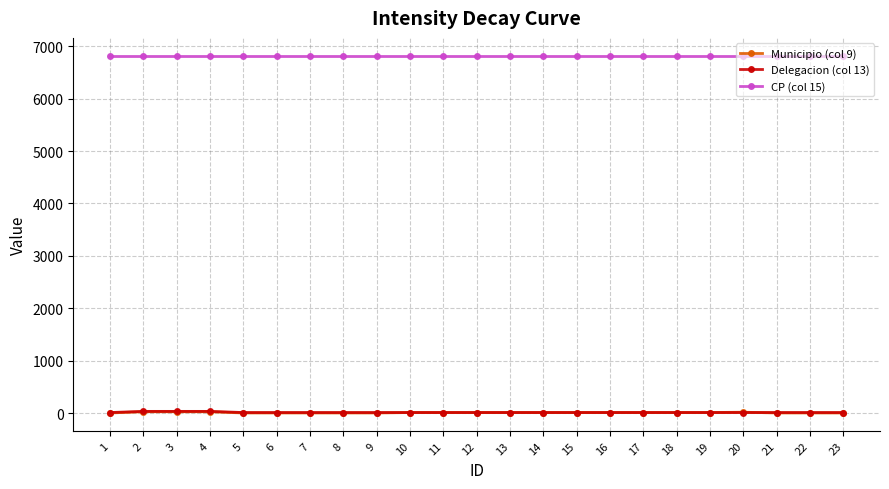

How many lines are shown in the chart?

3